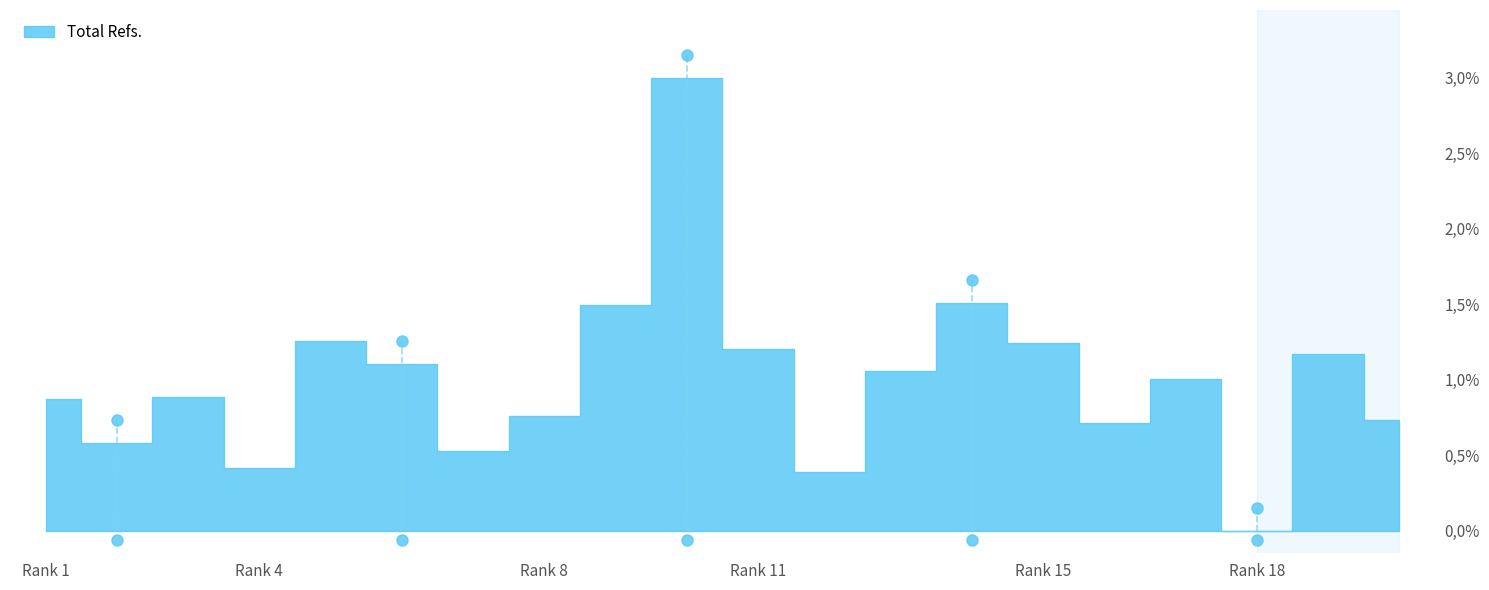

Reading left to right, transcribe all the data shown in this chart.

0.3	0.2	0.3	0.1	0.4	0.4	0.2	0.3	0.5	1.0	0.4	0.1	0.4	0.5	0.4	0.2	0.3	0.0	0.4	0.2